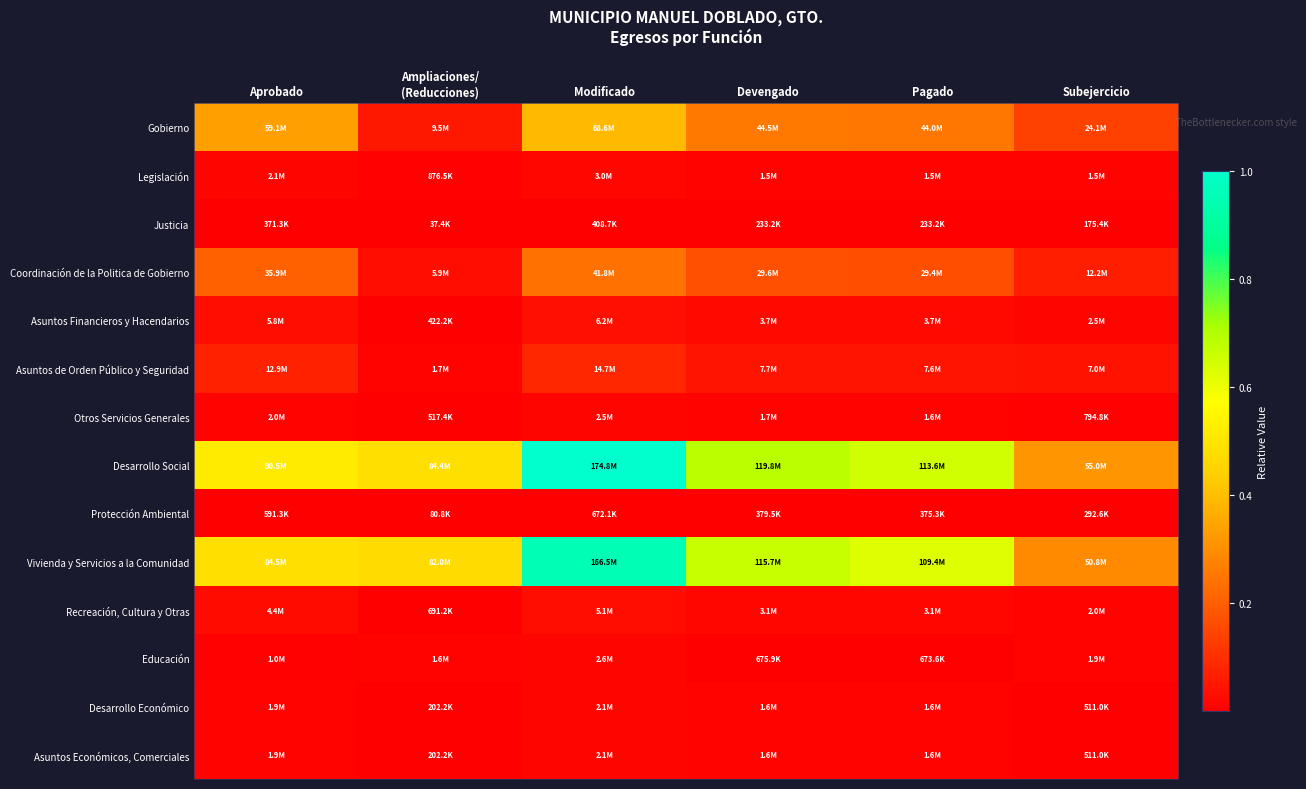

Rank the series at Aprobado from highest to lowest value.

Desarrollo Social, Vivienda y Servicios a la Comunidad, Gobierno, Coordinación de la Politica de Gobierno, Asuntos de Orden Público y Seguridad, Asuntos Financieros y Hacendarios, Recreación, Cultura y Otras, Legislación, Otros Servicios Generales, Desarrollo Económico, Asuntos Económicos, Comerciales, Educación, Protección Ambiental, Justicia